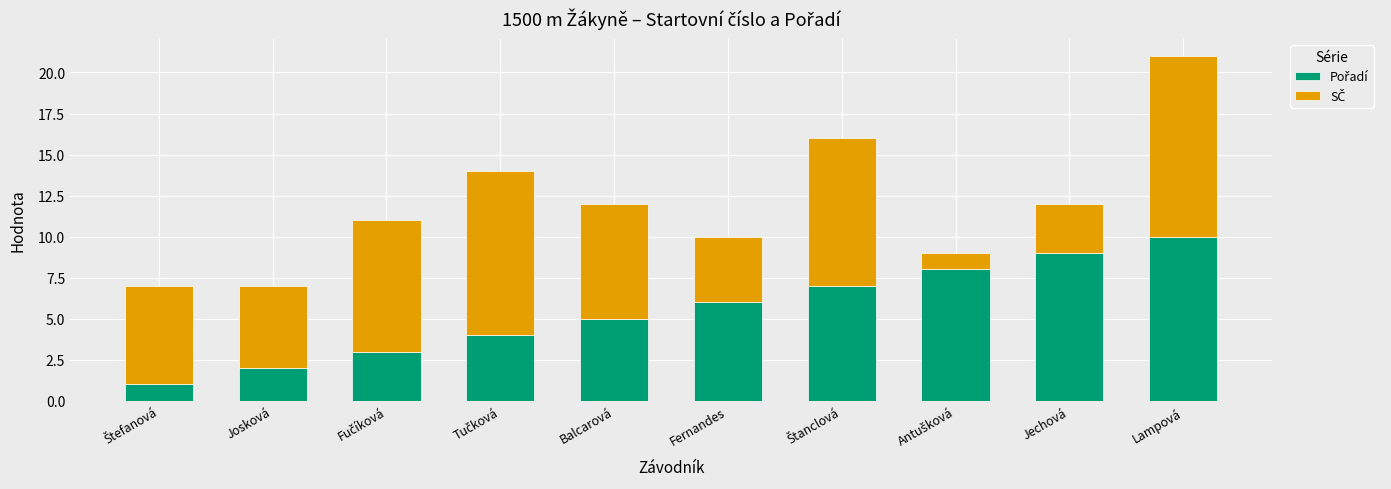

At which category is the sum across all series the highest?

Lampová